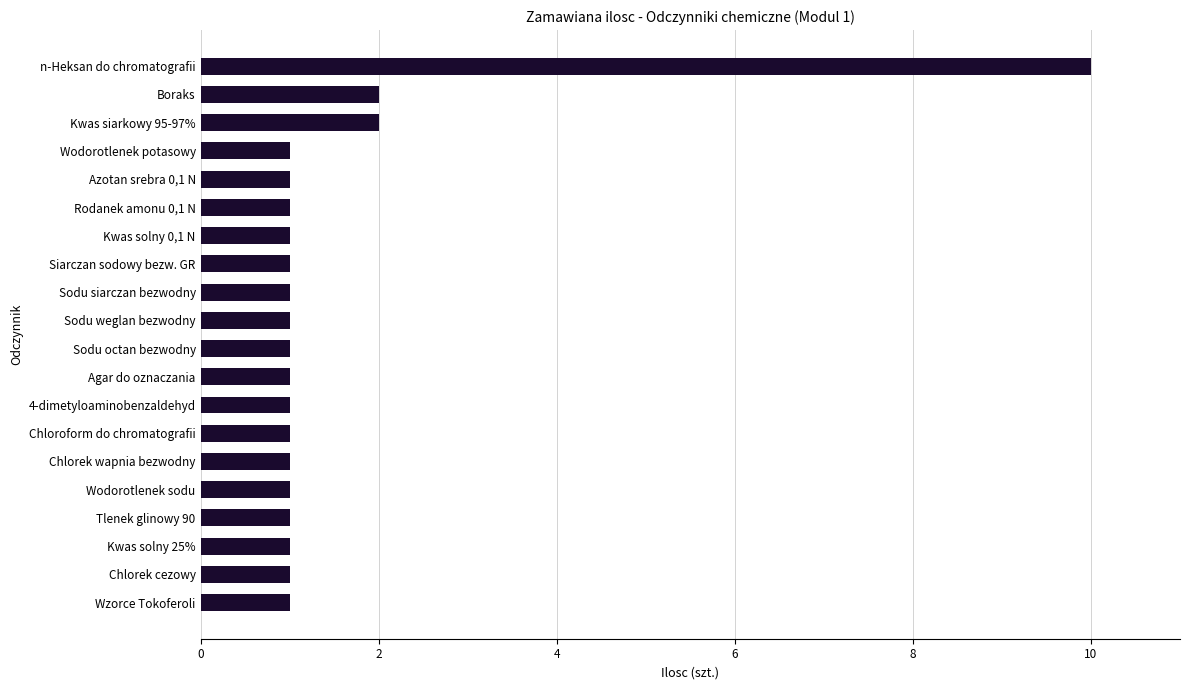

What is the average value?

2